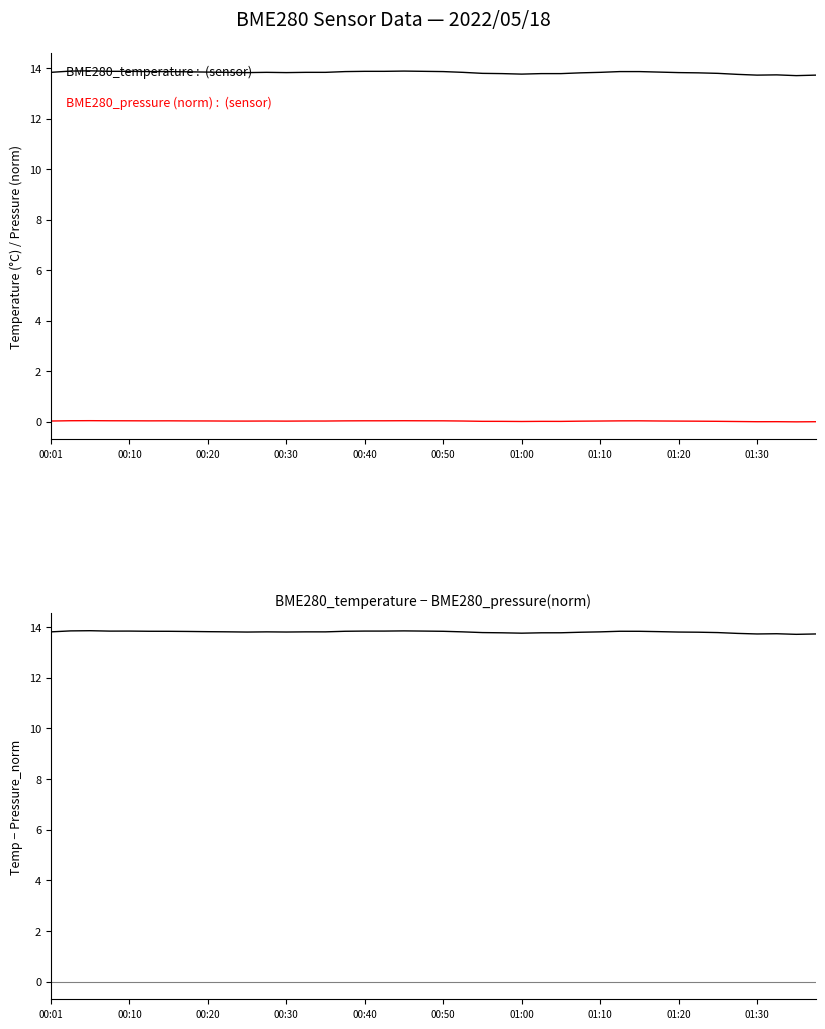

At which category does BME280_pressure (norm) reach its first local valley?

00:50